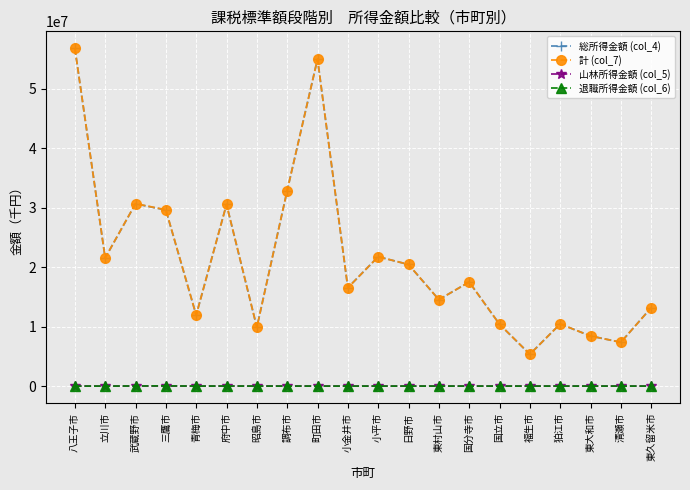

True or false: 退職所得金額 (col_6) has more than 0 interior local peaks.

True